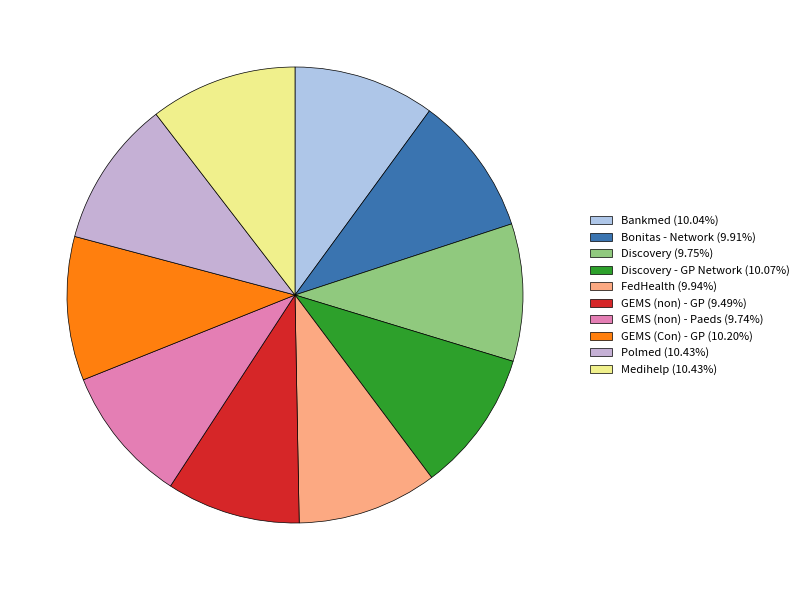

Count the number of slices in the pie.

10